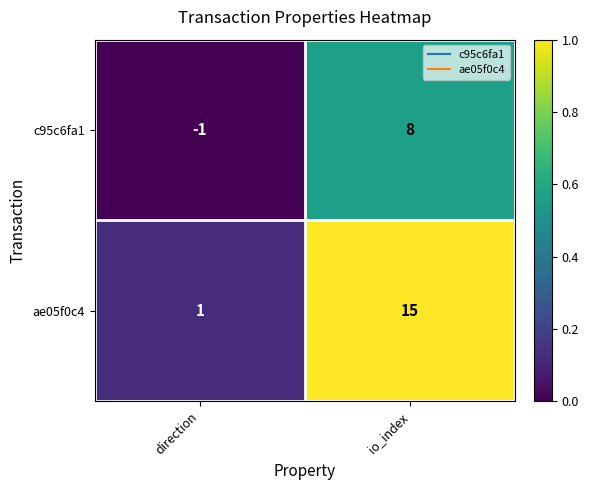

What is the spread (max minus min) of values at direction?

2